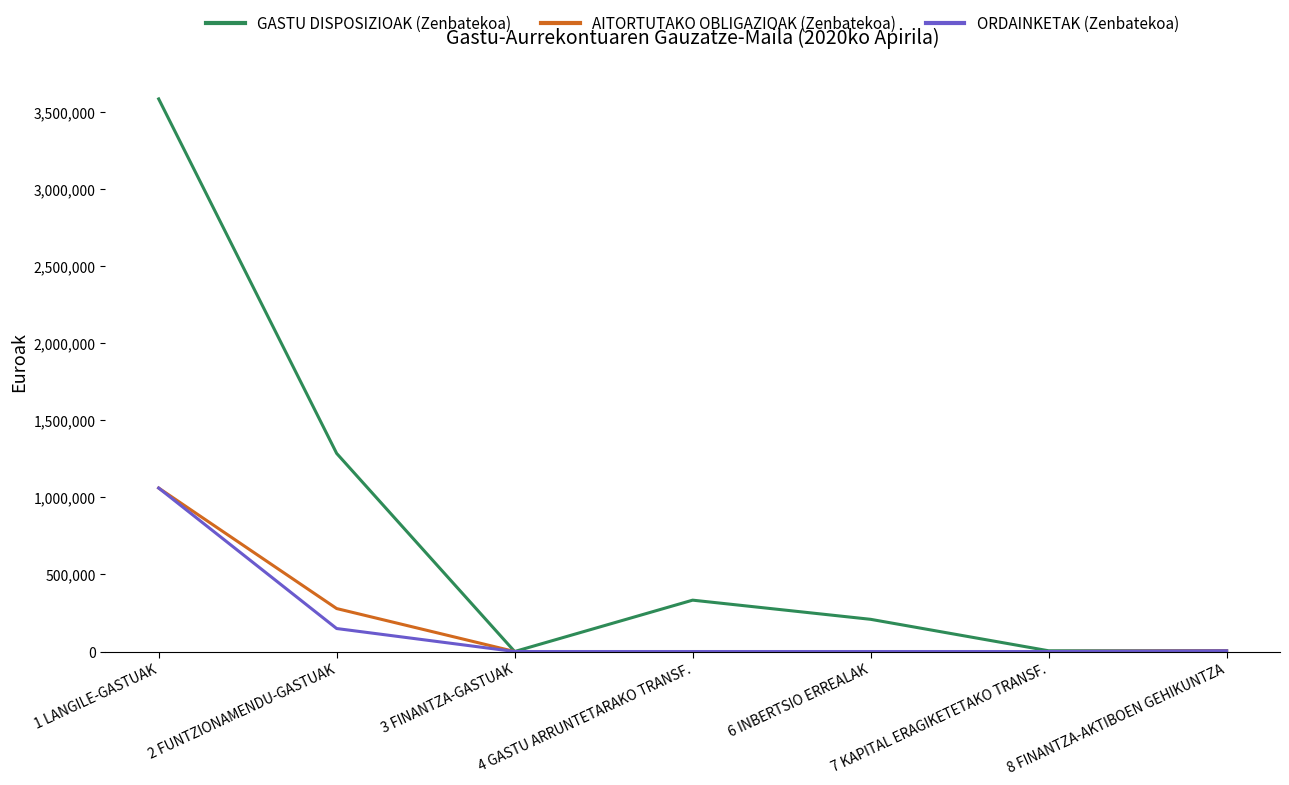

What is the greatest value displayed?

3585673.2